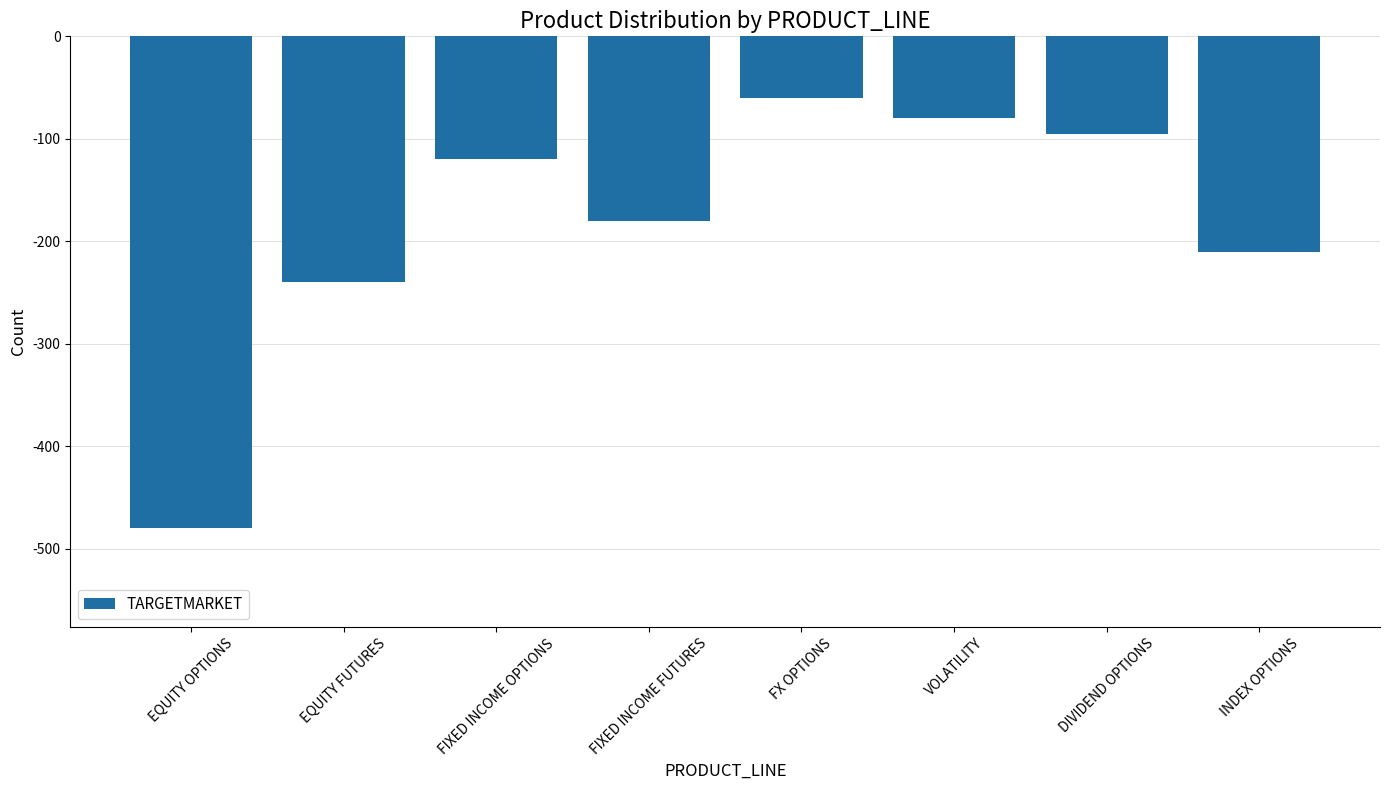

How many values are below -120?

4